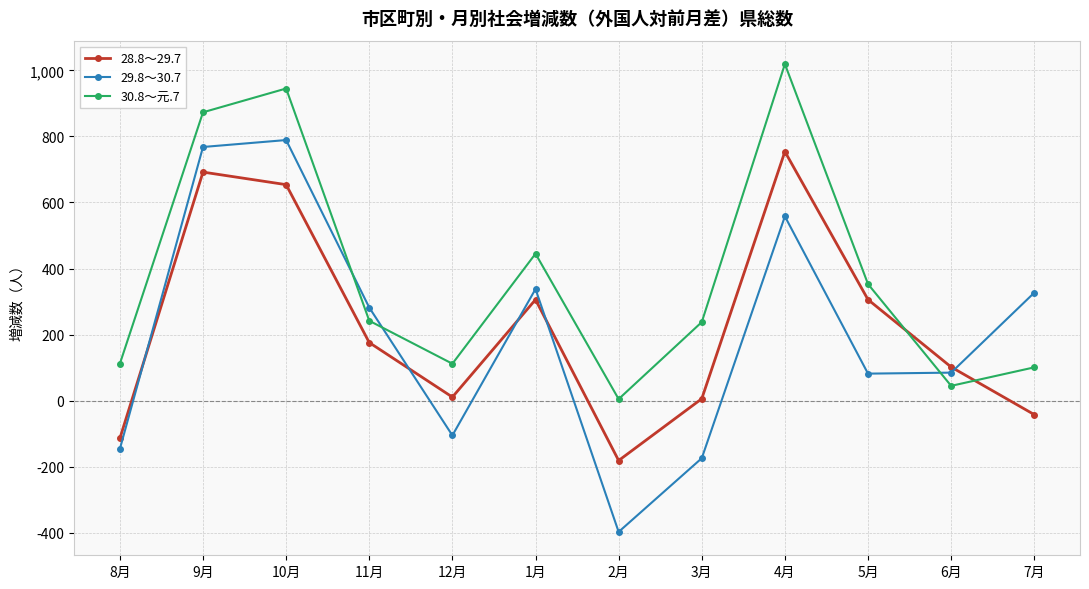

Is it true that 28.8～29.7 equals 306 at 5月?

True